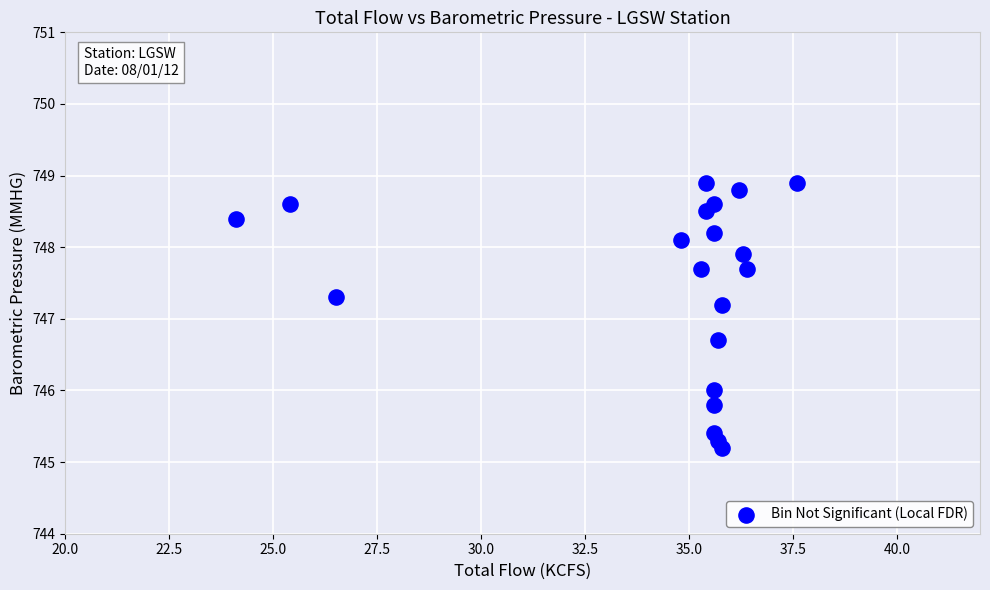

What is the range of X values (max minus min)?

13.5